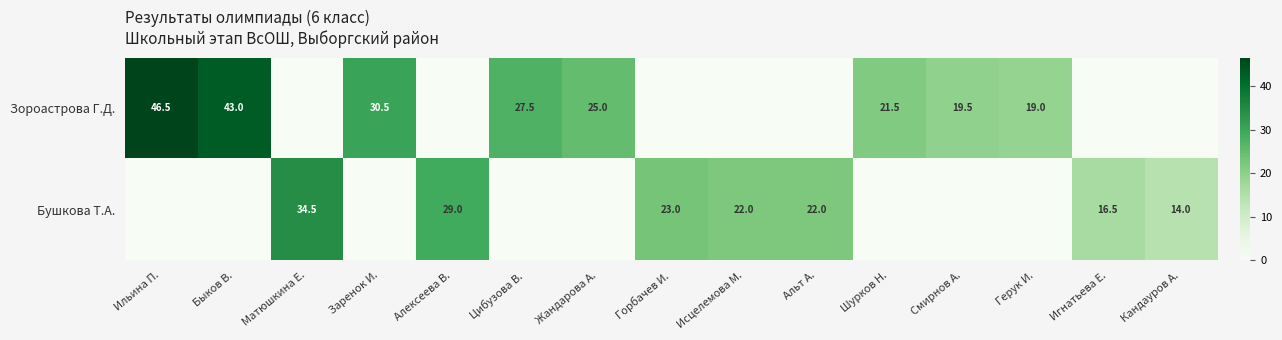

The value of Зороастрова Г.Д. at Заренок И. is 30.5. True or false?

True